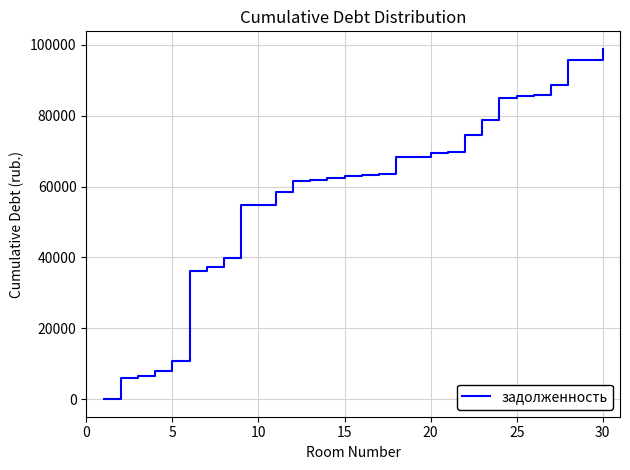

What is the maximum value shown in the chart?

98855.7